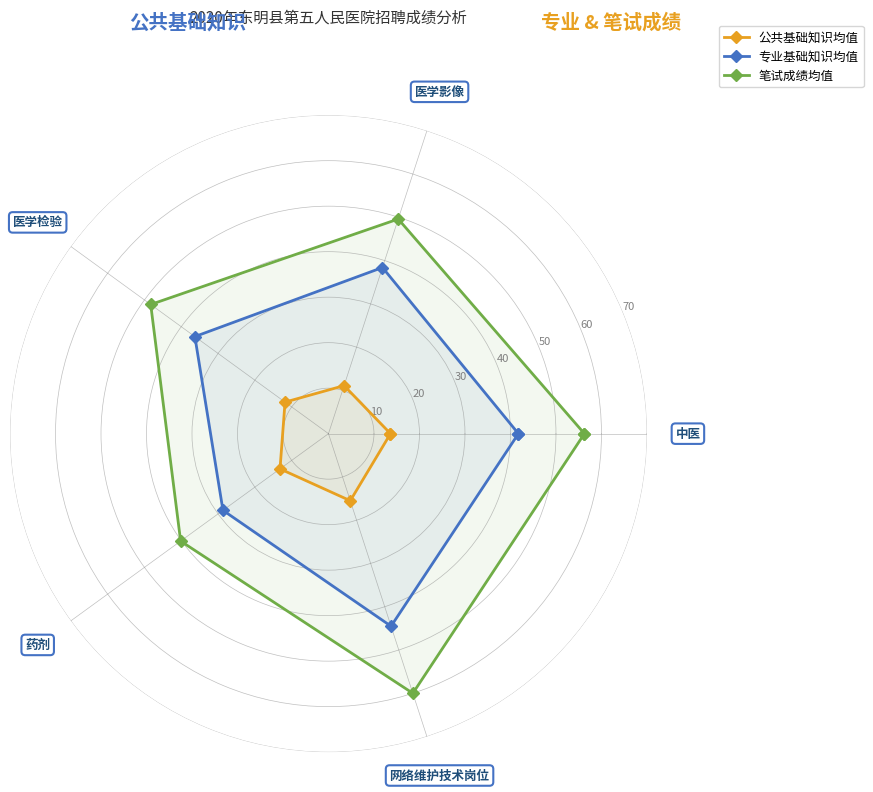

Is it true that 公共基础知识均值 equals 8.3 at 5?

False